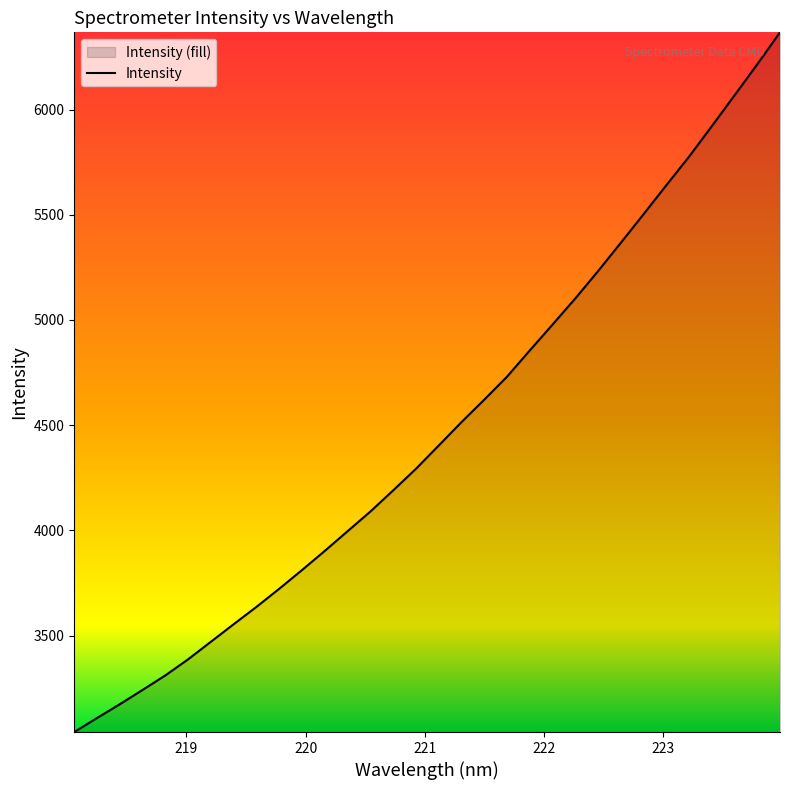

What is the greatest value displayed?

6367.0